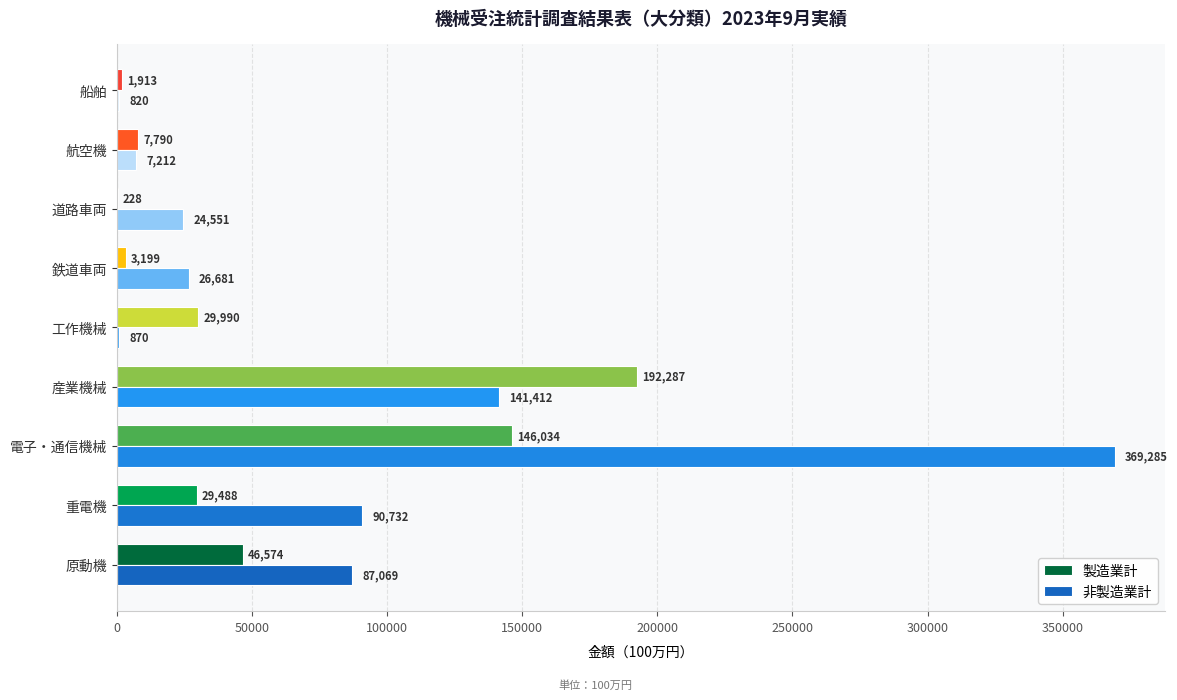

How many data points does each series have?

9